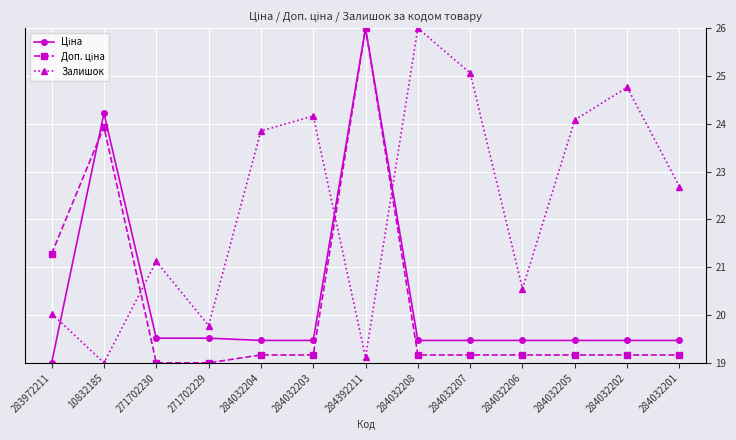

The value of Залишок at 284392211 is 9.8. True or false?

False